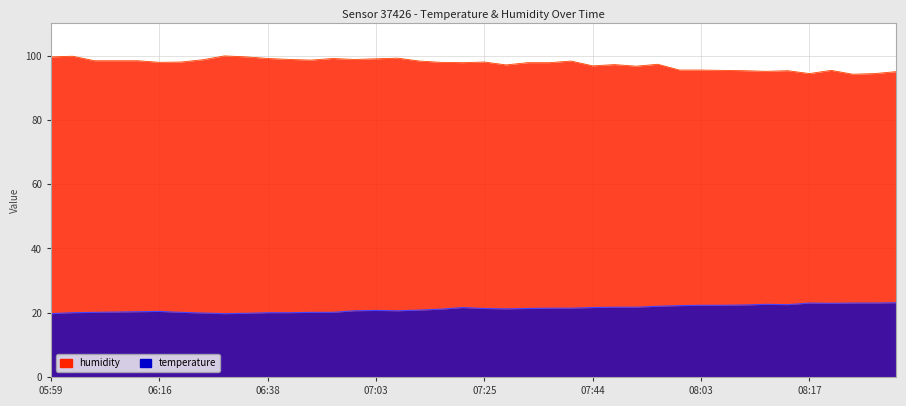

Is the value of temperature at 05:59 greater than the value of humidity at 06:16?

No